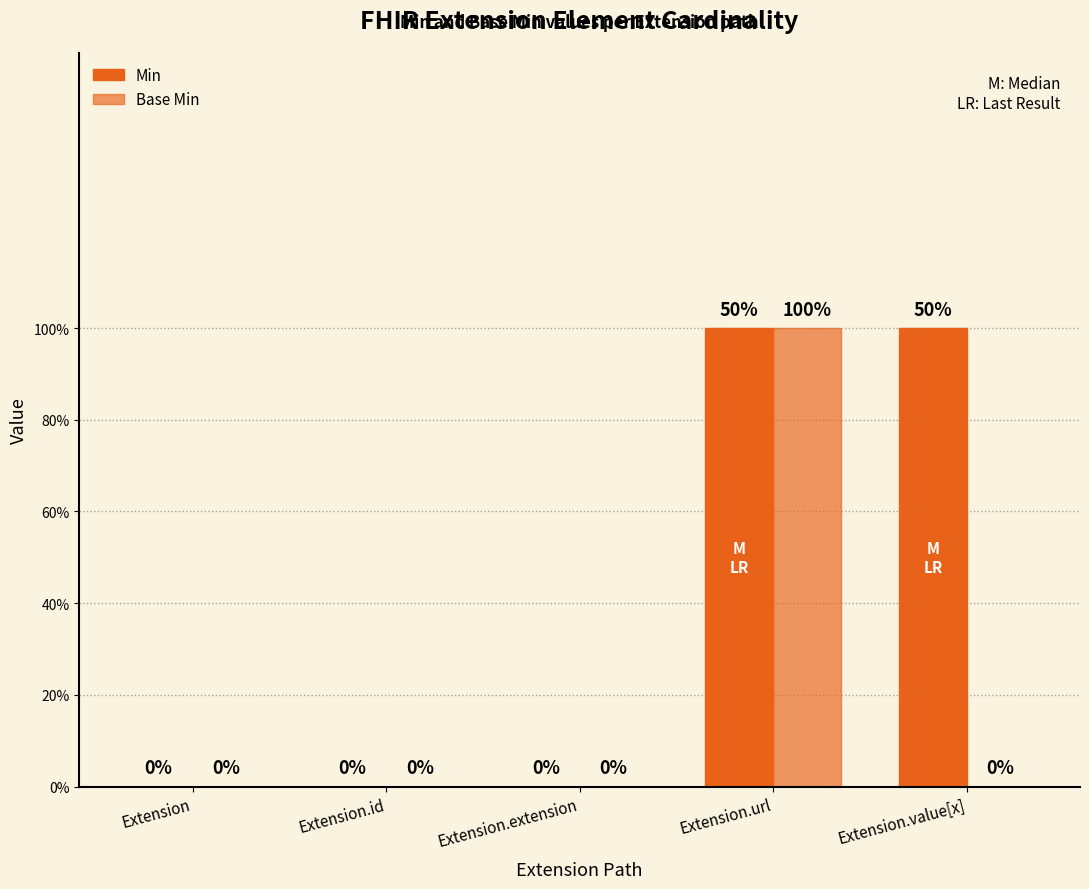

Reading right to left, extract all data points from this chart.

Min: 1	1	0	0	0
Base Min: 0	1	0	0	0